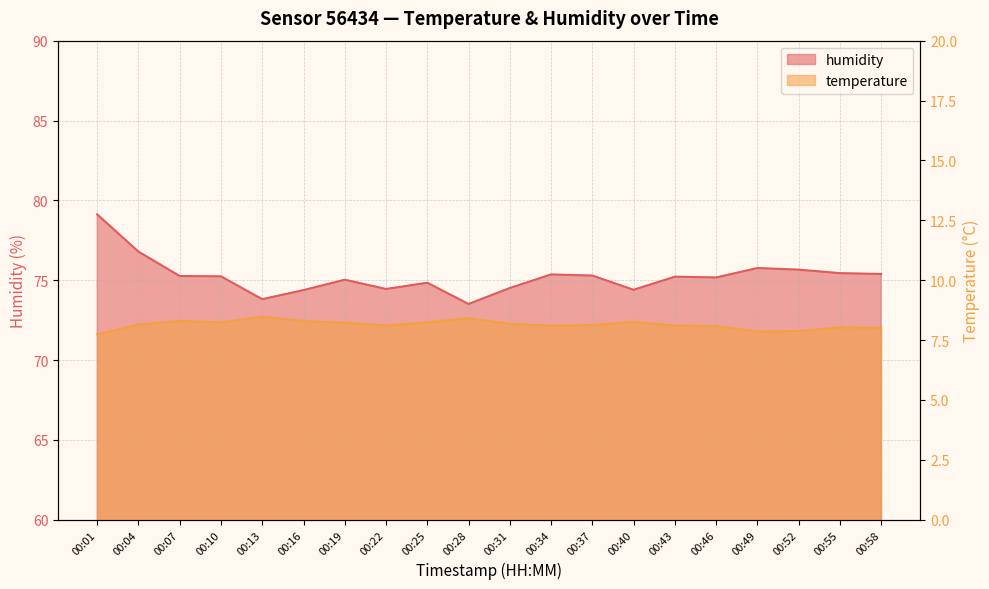

Reading left to right, extract all data points from this chart.

humidity: 00:01=79.1	00:04=76.8	00:07=75.3	00:10=75.2	00:13=73.8	00:16=74.4	00:19=75.0	00:22=74.5	00:25=74.8	00:28=73.5	00:31=74.5	00:34=75.4	00:37=75.3	00:40=74.4	00:43=75.2	00:46=75.2	00:49=75.8	00:52=75.7	00:55=75.4	00:58=75.4
temperature: 00:01=7.7	00:04=8.2	00:07=8.3	00:10=8.2	00:13=8.5	00:16=8.3	00:19=8.2	00:22=8.1	00:25=8.2	00:28=8.4	00:31=8.2	00:34=8.1	00:37=8.1	00:40=8.3	00:43=8.1	00:46=8.1	00:49=7.9	00:52=7.9	00:55=8.0	00:58=8.0